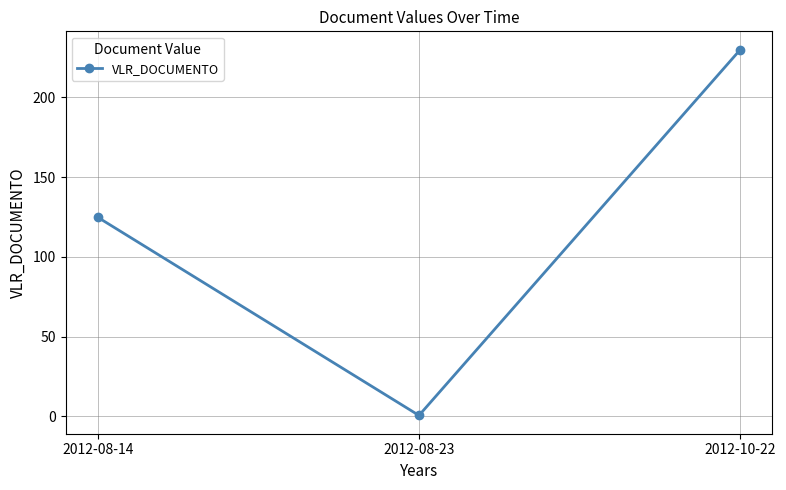

At which category does the chart reach its peak across all series?

2012-10-22